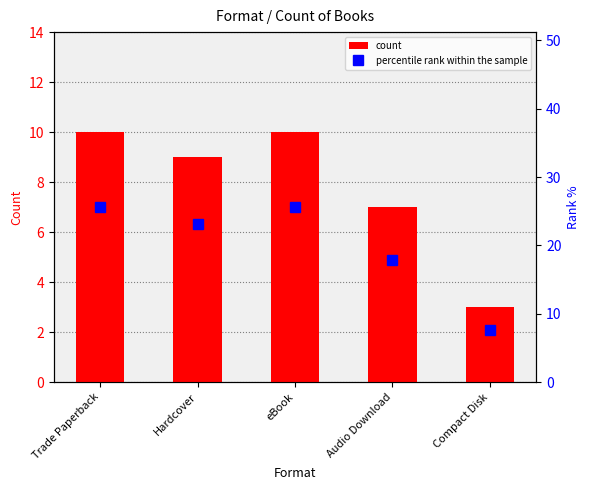

What are all the series names shown in the legend?

count, percentile rank within the sample